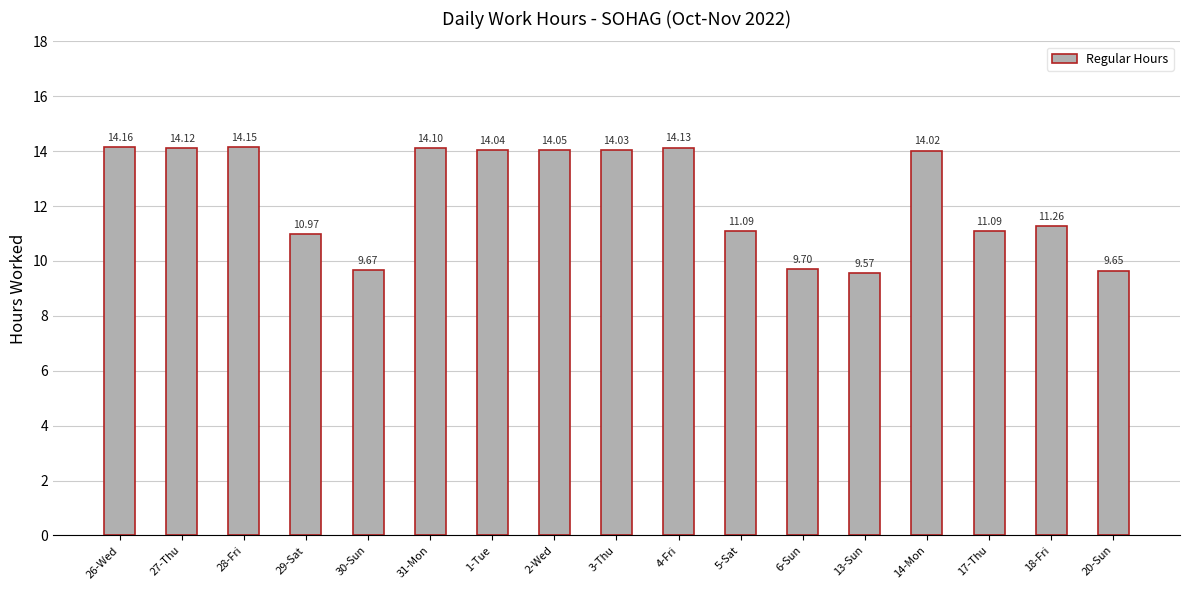

What is the sum of all values?

209.8